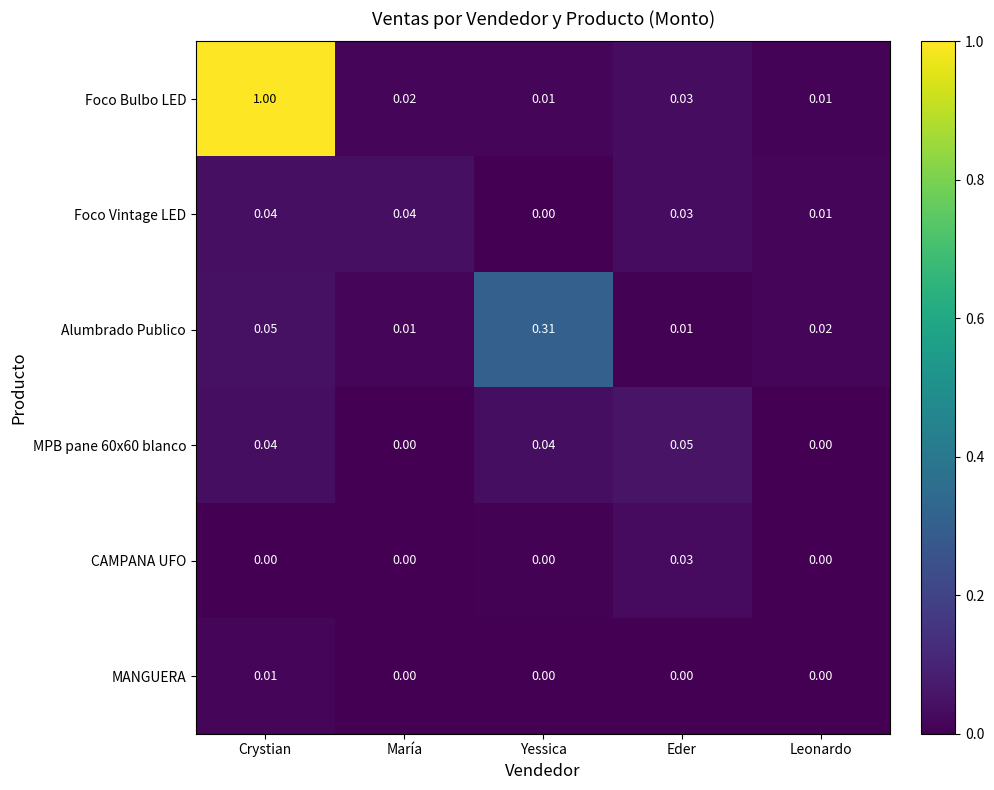

Which category has the highest value across all series?

Crystian